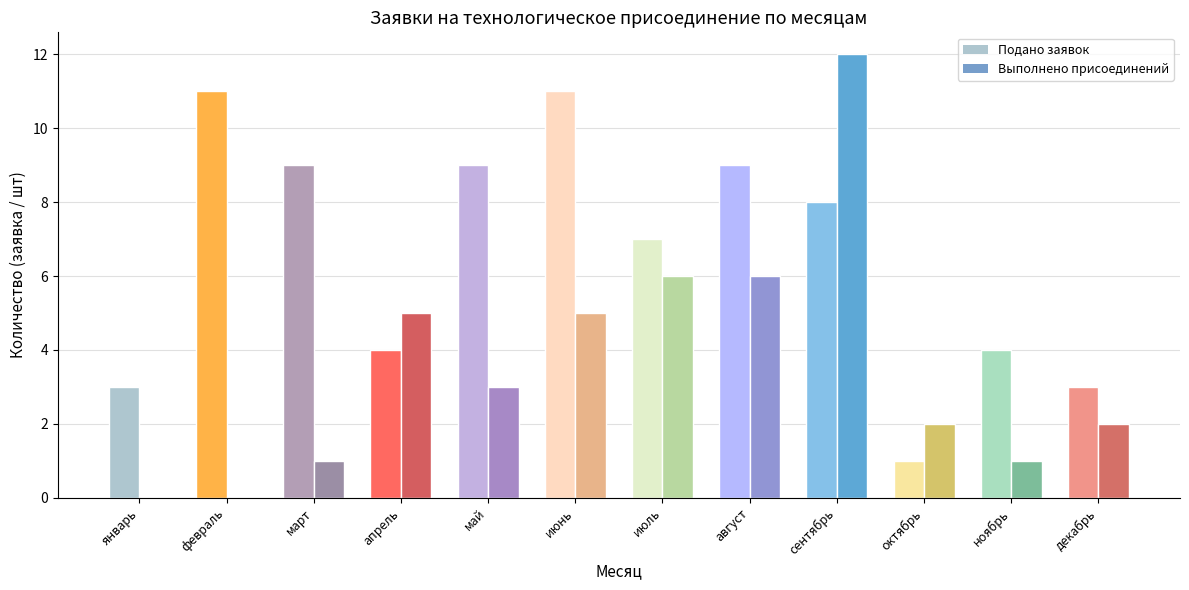

What is the difference between the second highest and minimum values in the Подано заявок series?

10